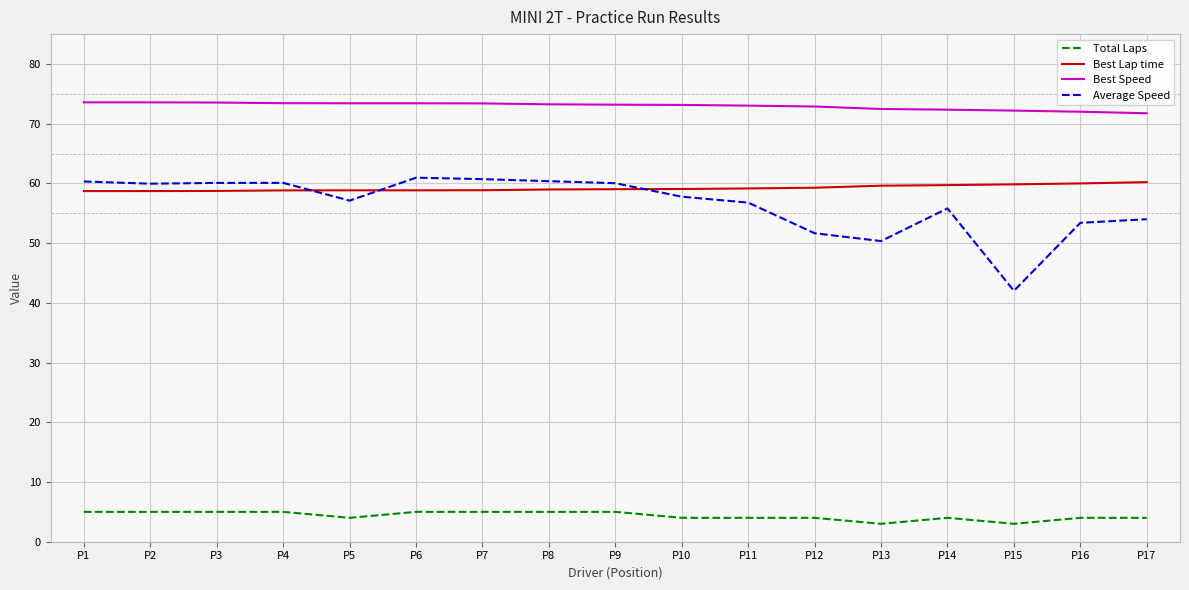

Is it true that Best Speed equals 72.9 at P12?

True